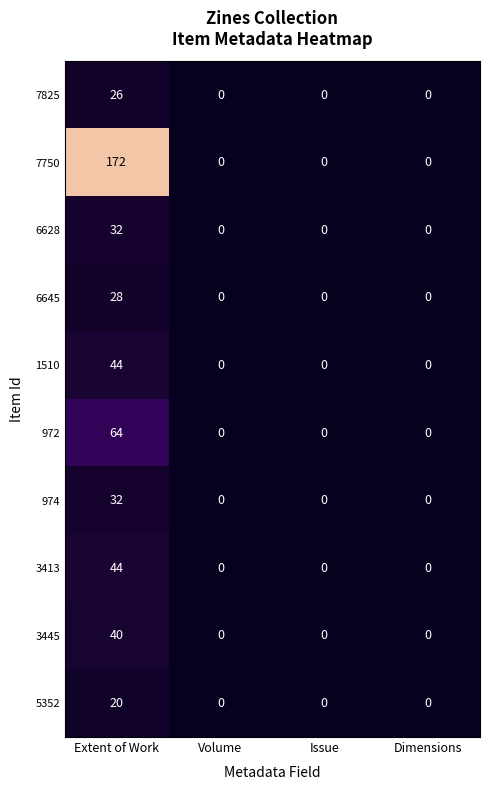

What is the difference between the maximum and minimum values in the 972 series?

64